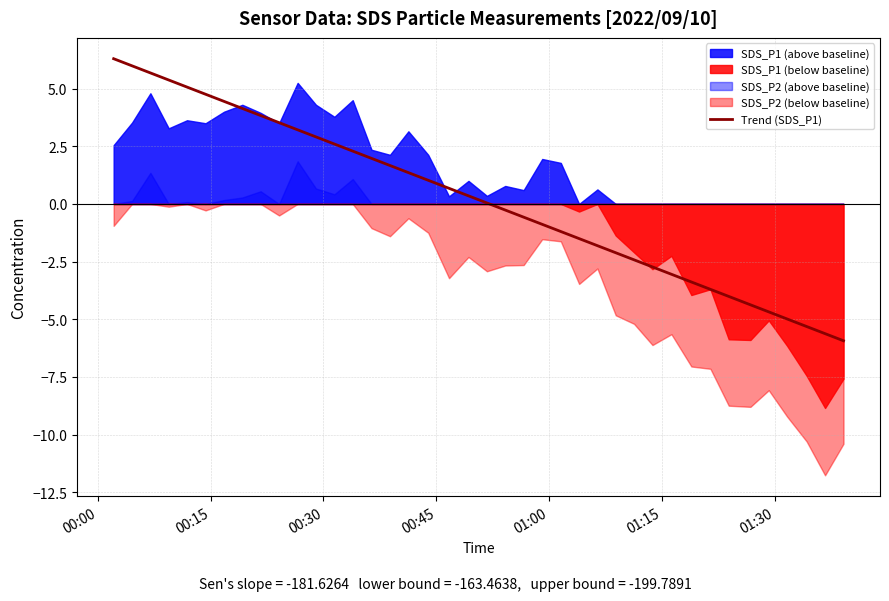

What is the maximum value for Trend (SDS_P1)?

6.3